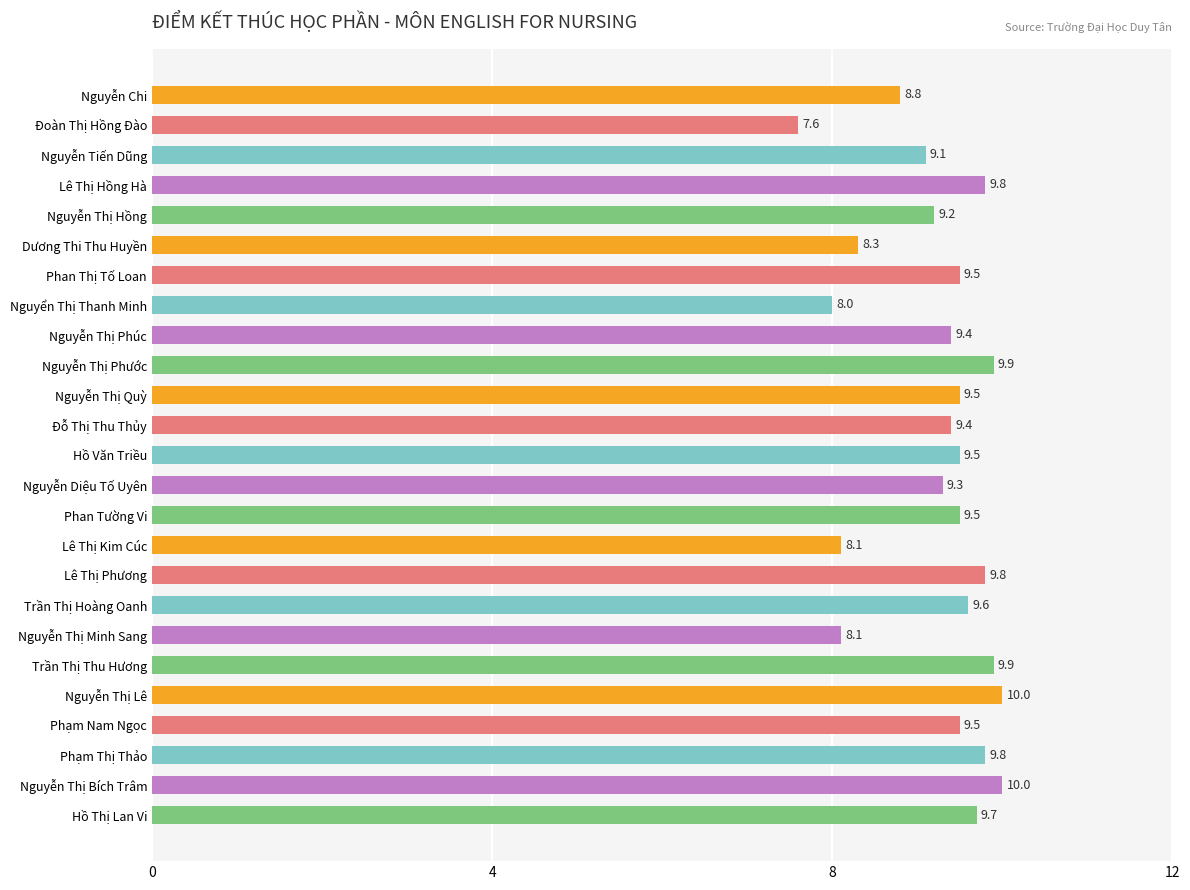

Read the value at Hồ Văn Triều.

9.5